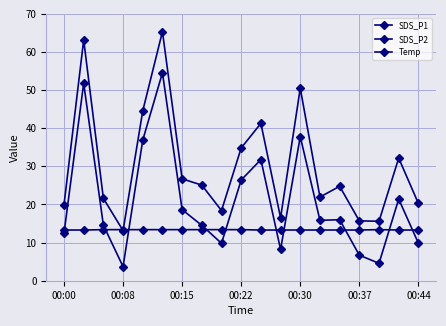

Reading left to right, transcribe all the data shown in this chart.

SDS_P1: 19.9	63.2	21.6	13.2	44.5	65.3	26.7	25.1	18.4	34.8	41.3	16.5	50.5	21.9	24.8	15.7	15.6	32.2	20.3
SDS_P2: 12.4	51.8	14.6	3.7	36.9	54.5	18.6	14.5	9.8	26.4	31.8	8.2	37.8	15.8	16.0	6.7	4.6	21.4	9.8
Temp: 13.3	13.3	13.4	13.4	13.4	13.4	13.4	13.4	13.4	13.4	13.3	13.3	13.3	13.3	13.3	13.3	13.4	13.3	13.3